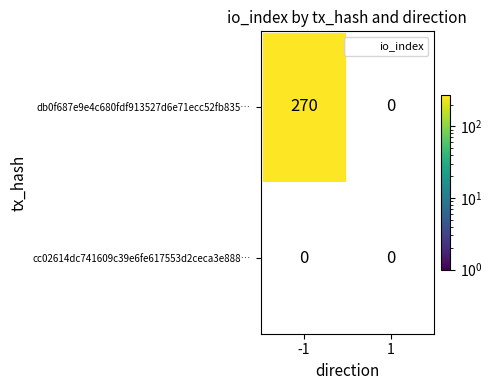

At how many categories does at least one series exceed 250?

1